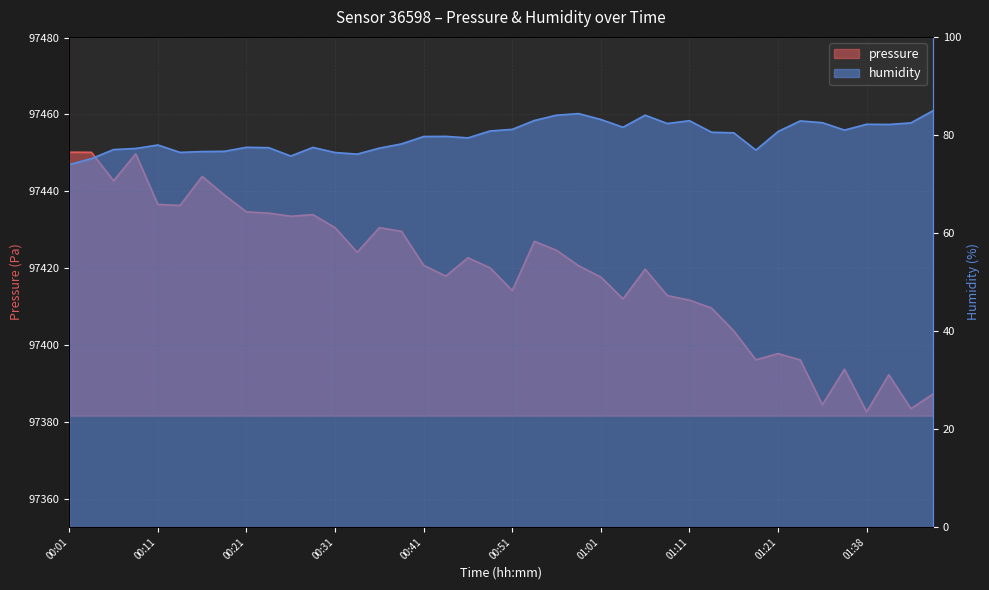

Is it true that humidity equals 119.2 at 31?

False